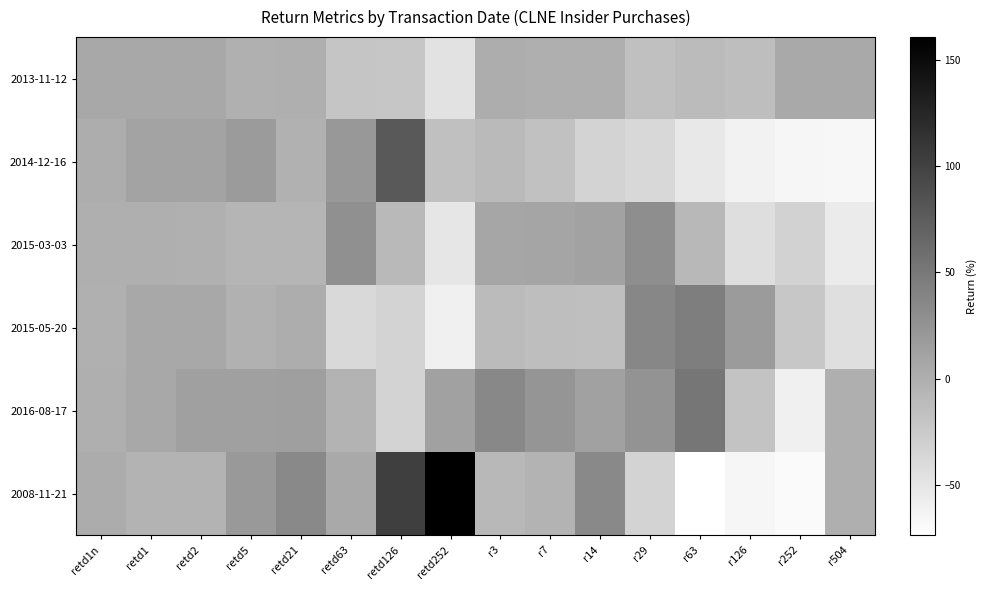

Which category has the highest value across all series?

retd252